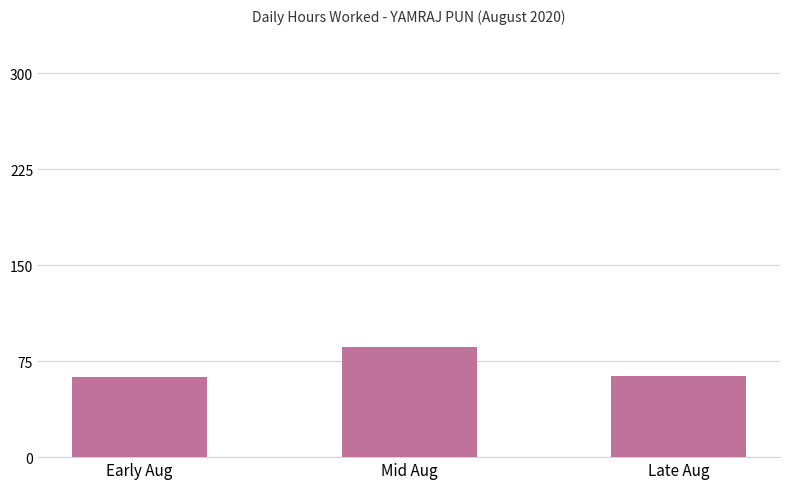

Count the number of values greater than 63.

2